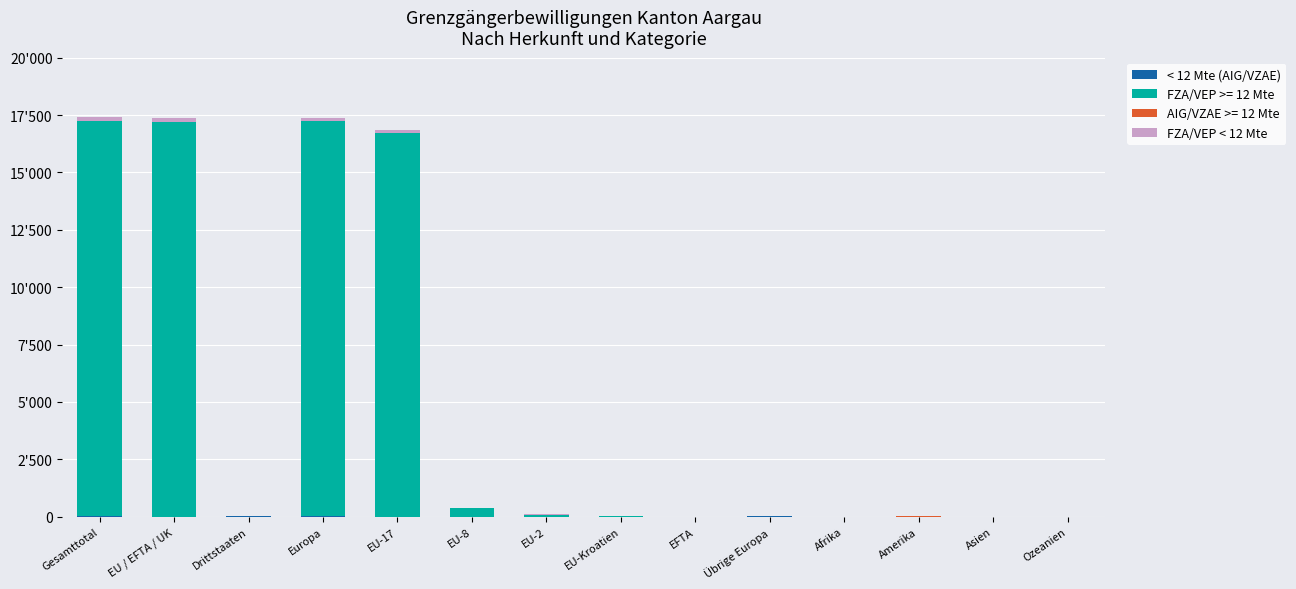

Does the chart contain stacked bars?

Yes